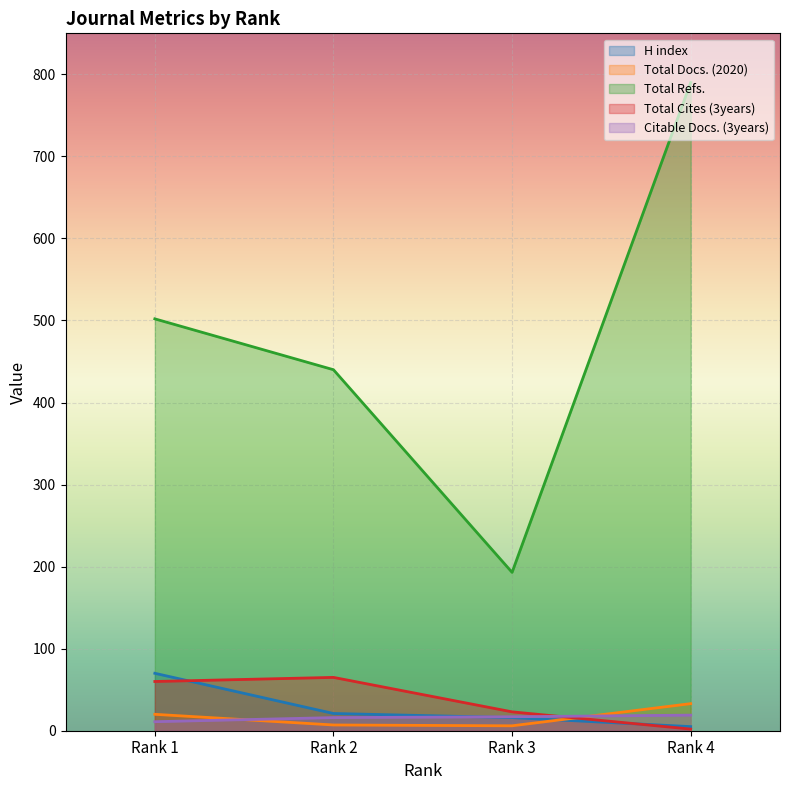

Reading left to right, transcribe all the data shown in this chart.

H index: 70	21	16	5
Total Docs. (2020): 20	7	6	33
Total Refs.: 502	440	193	790
Total Cites (3years): 60	65	23	2
Citable Docs. (3years): 11	16	17	19